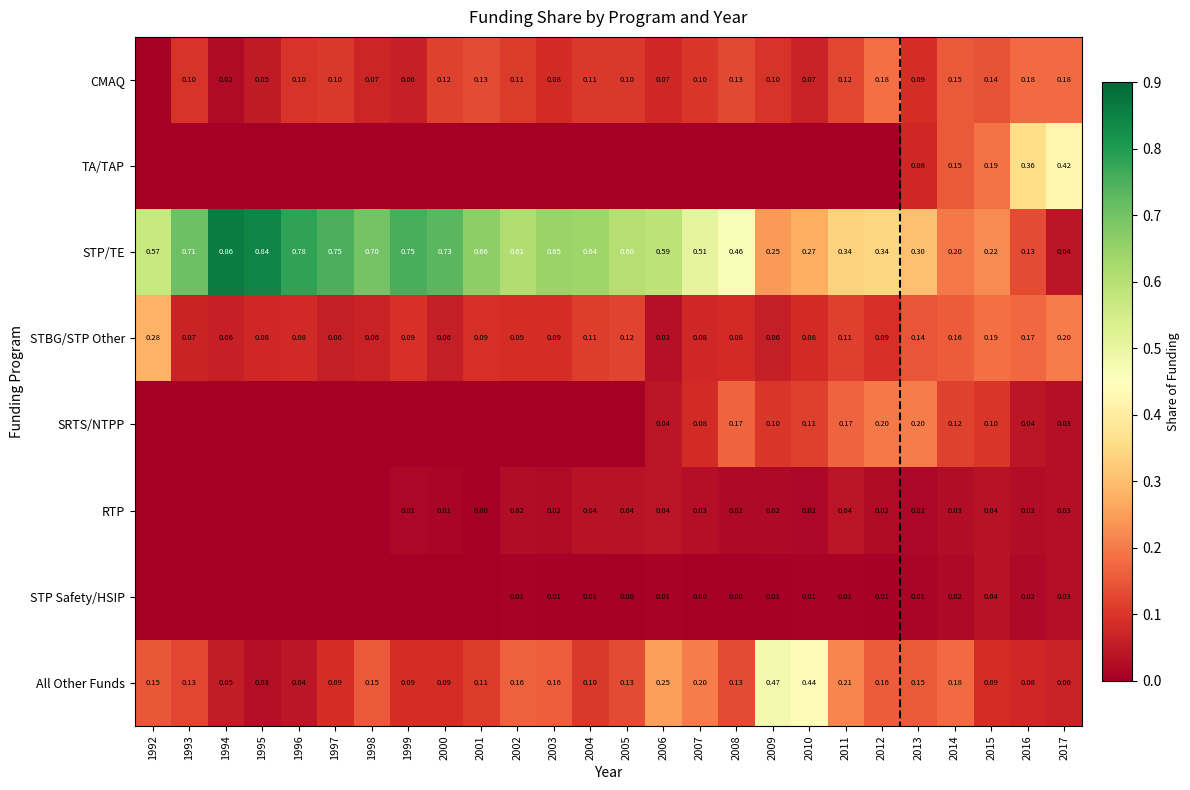

Is the value of RTP at 2009 greater than the value of All Other Funds at 1995?

No